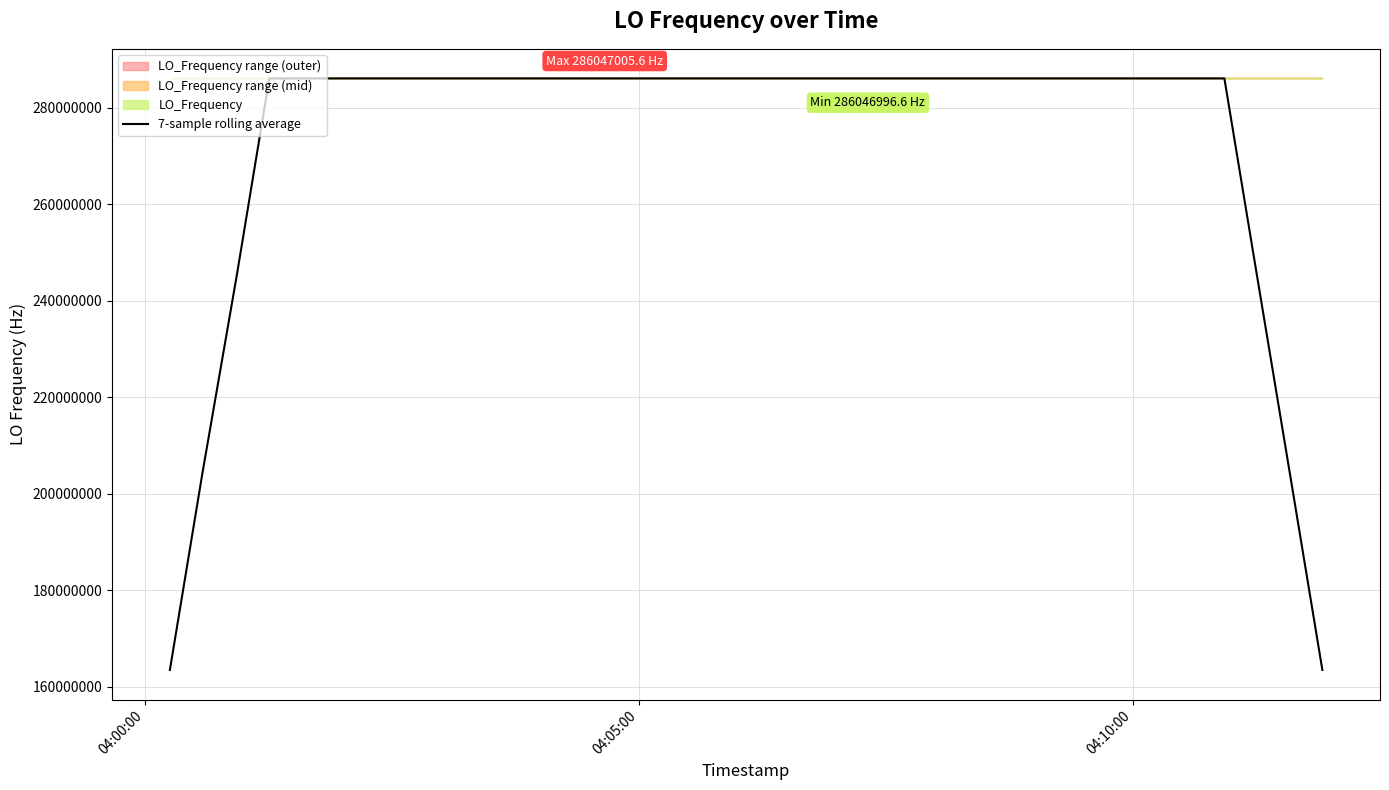

What is the lowest value of the 7-sample rolling average series?

163455428.2